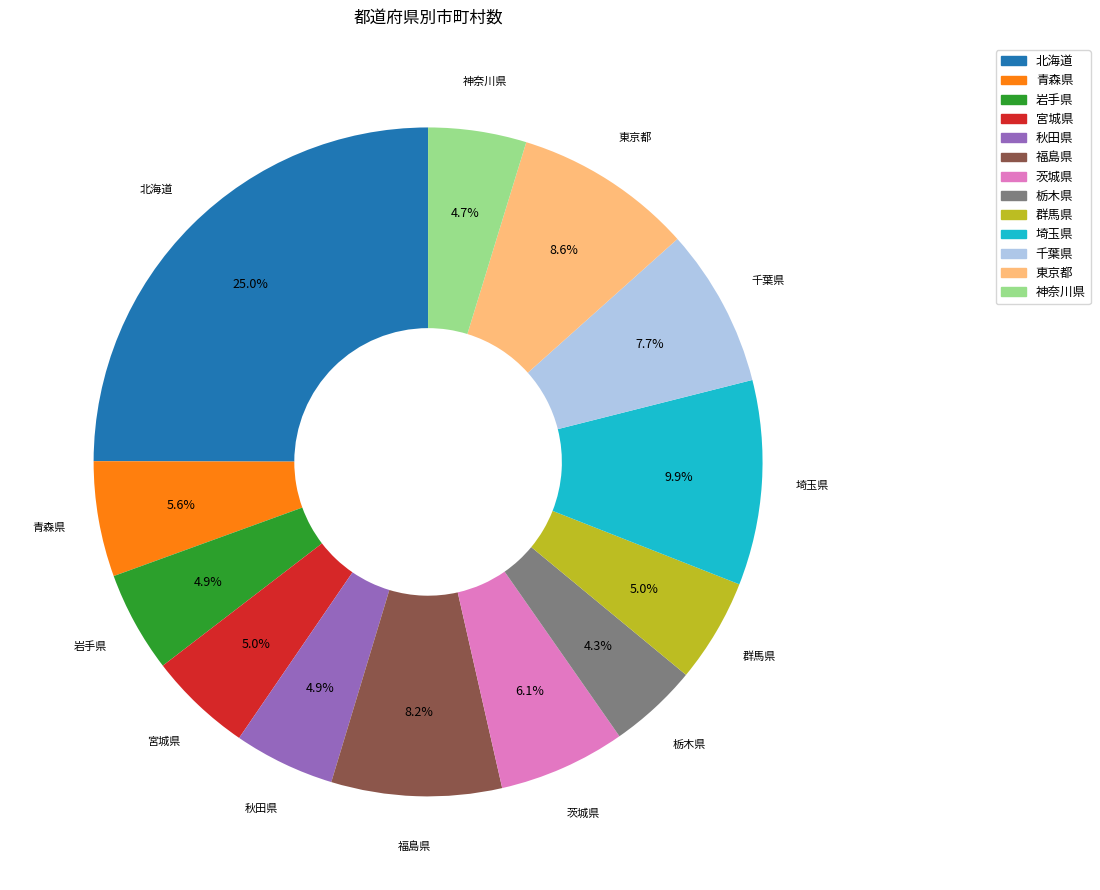

What is the largest slice in the pie chart?

北海道